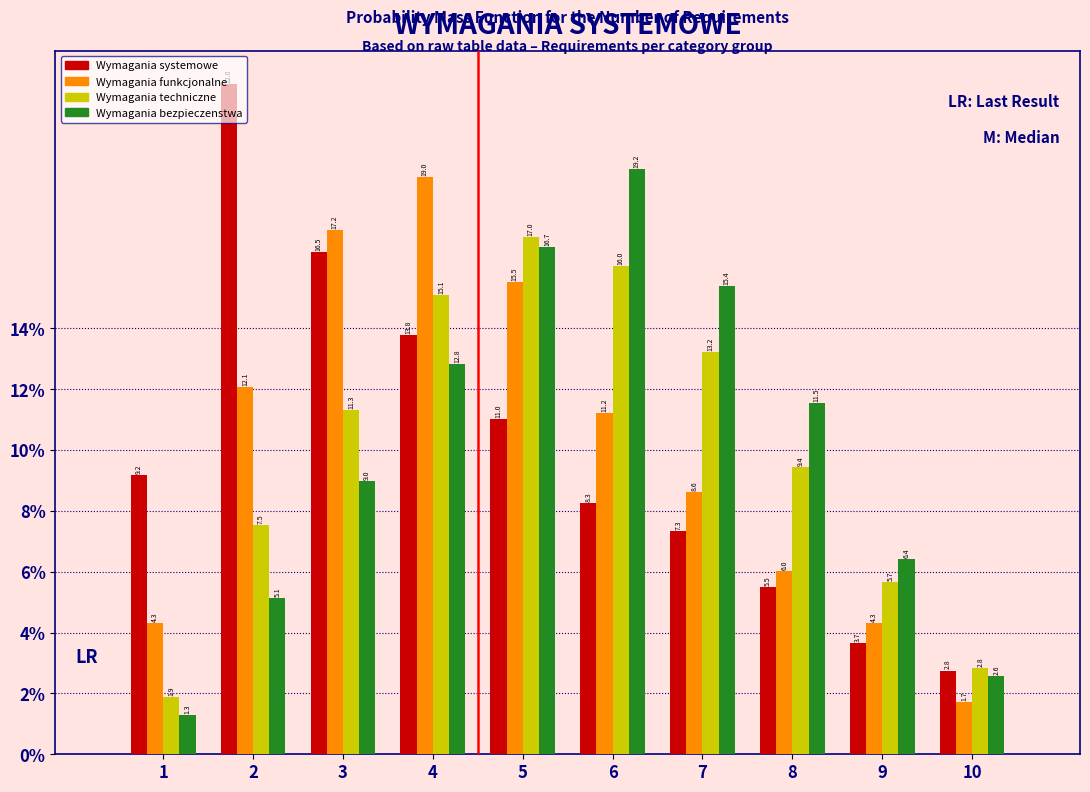

Reading left to right, what are all the values shown in this chart?

Wymagania systemowe: 9.2	22.0	16.5	13.8	11.0	8.3	7.3	5.5	3.7	2.8
Wymagania funkcjonalne: 4.3	12.1	17.2	19.0	15.5	11.2	8.6	6.0	4.3	1.7
Wymagania techniczne: 1.9	7.5	11.3	15.1	17.0	16.0	13.2	9.4	5.7	2.8
Wymagania bezpieczenstwa: 1.3	5.1	9.0	12.8	16.7	19.2	15.4	11.5	6.4	2.6